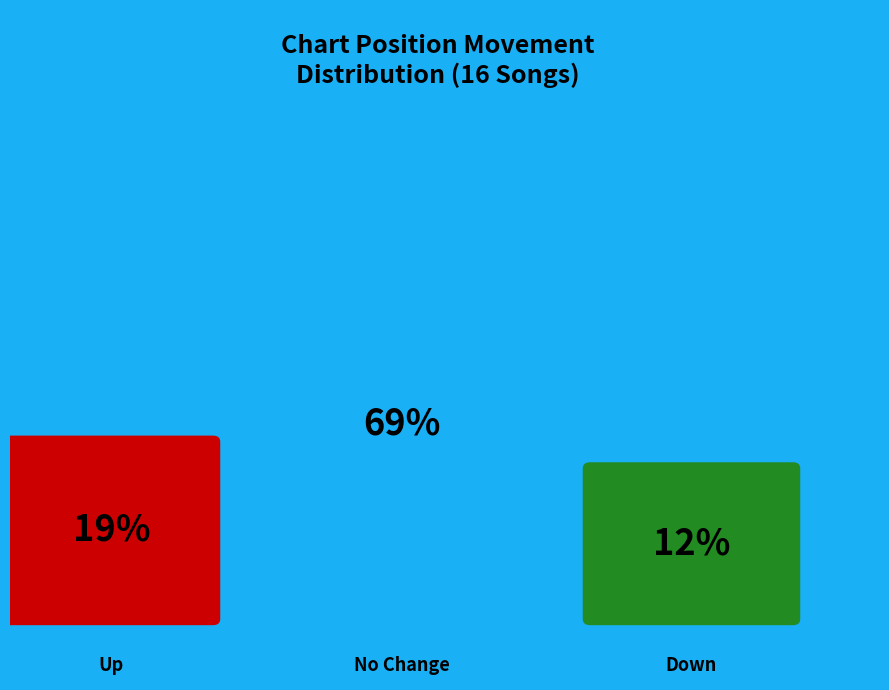

Count the number of slices in the pie.

3